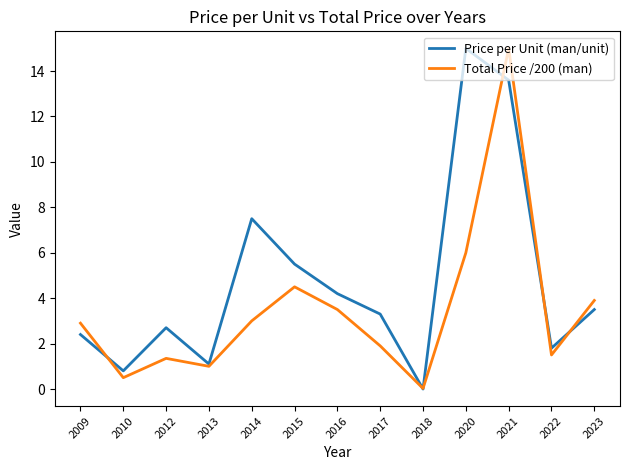

At how many categories does at least one series exceed 2?

9